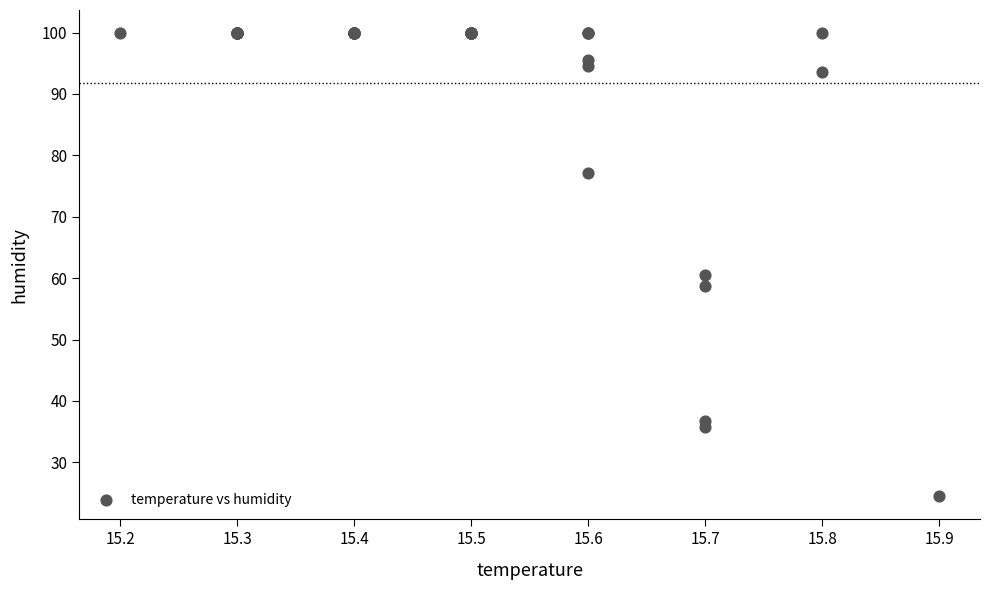

What Y value in the scatter plot is closest to 62?

60.5